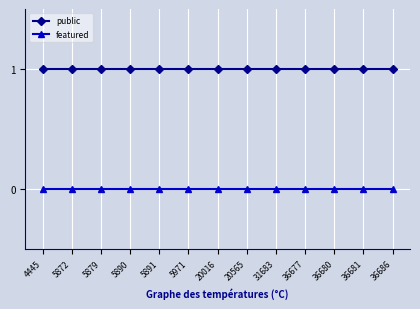

Does the chart display data point markers on the line(s)?

Yes